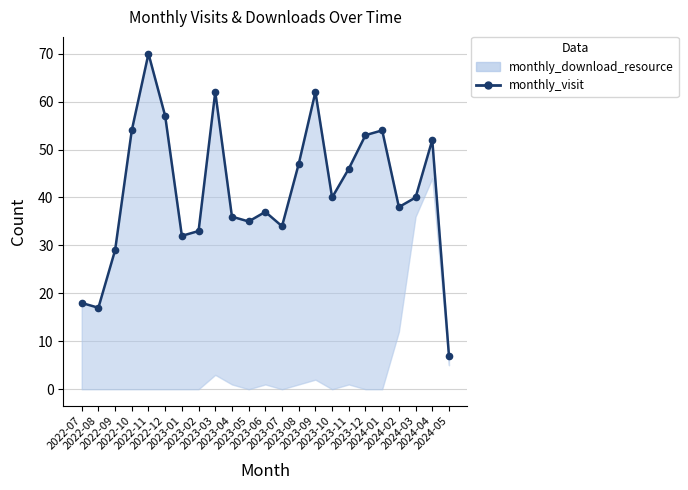

Reading right to left, transcribe all the data shown in this chart.

7	52	40	38	54	53	46	40	62	47	34	37	35	36	62	33	32	57	70	54	29	17	18